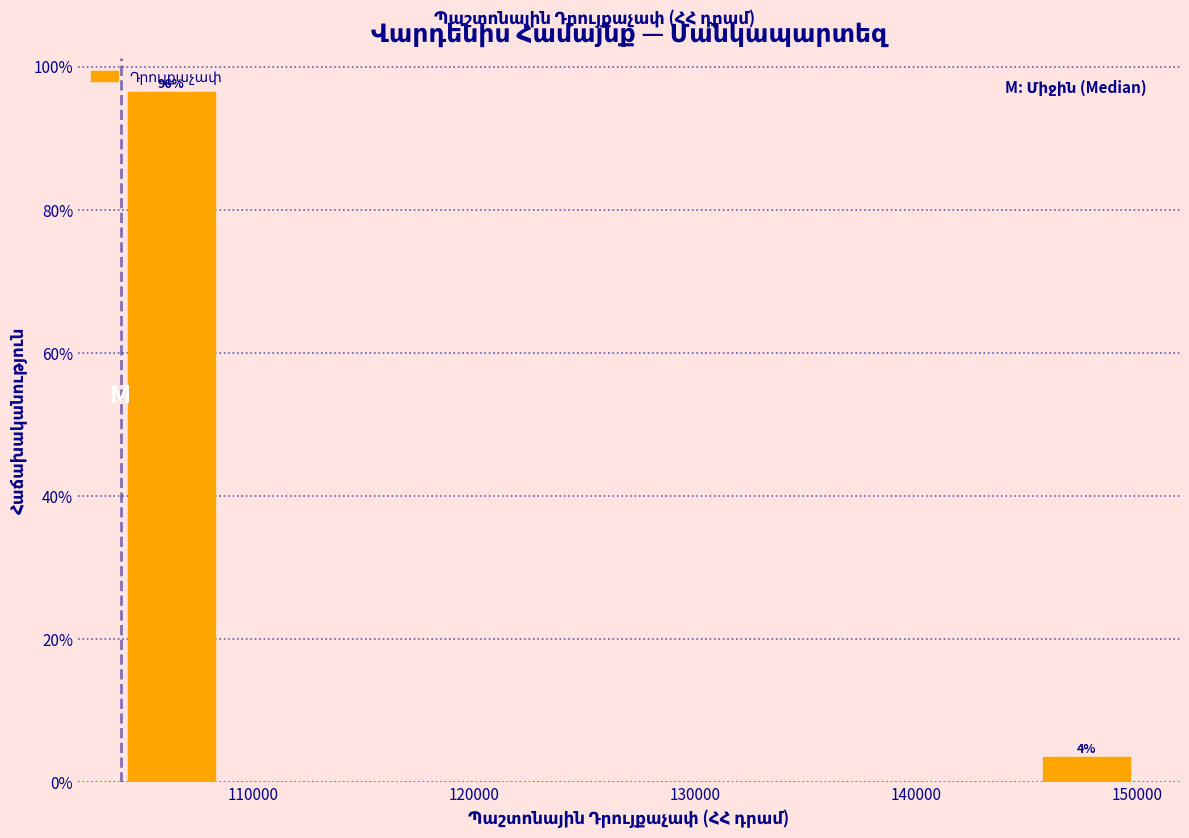

Which range on the x-axis has the tallest bar?

104000 to 108600